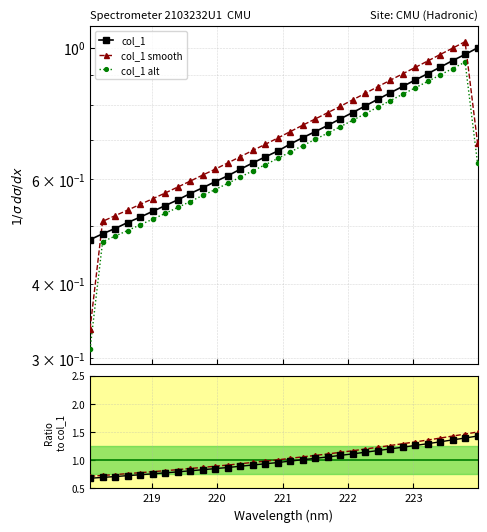

Reading left to right, extract all data points from this chart.

col_1: 0.5	0.5	0.5	0.5	0.5	0.5	0.5	0.6	0.6	0.6	0.6	0.6	0.6	0.6	0.7	0.7	0.7	0.7	0.7	0.7	0.8	0.8	0.8	0.8	0.8	0.9	0.9	0.9	0.9	1.0	1.0	1.0
col_1 smooth: 0.3	0.5	0.5	0.5	0.5	0.6	0.6	0.6	0.6	0.6	0.6	0.6	0.7	0.7	0.7	0.7	0.7	0.7	0.8	0.8	0.8	0.8	0.8	0.9	0.9	0.9	0.9	1.0	1.0	1.0	1.0	0.7
col_1 alt: 0.3	0.5	0.5	0.5	0.5	0.5	0.5	0.5	0.6	0.6	0.6	0.6	0.6	0.6	0.6	0.7	0.7	0.7	0.7	0.7	0.7	0.8	0.8	0.8	0.8	0.8	0.9	0.9	0.9	0.9	0.9	0.6
col_1 ratio: 0.7	0.7	0.7	0.7	0.7	0.8	0.8	0.8	0.8	0.8	0.8	0.9	0.9	0.9	0.9	1.0	1.0	1.0	1.0	1.1	1.1	1.1	1.1	1.2	1.2	1.2	1.3	1.3	1.3	1.4	1.4	1.4
col_1 smooth ratio: 0.7	0.7	0.7	0.8	0.8	0.8	0.8	0.8	0.9	0.9	0.9	0.9	0.9	1.0	1.0	1.0	1.0	1.1	1.1	1.1	1.1	1.2	1.2	1.2	1.3	1.3	1.3	1.4	1.4	1.4	1.5	1.5